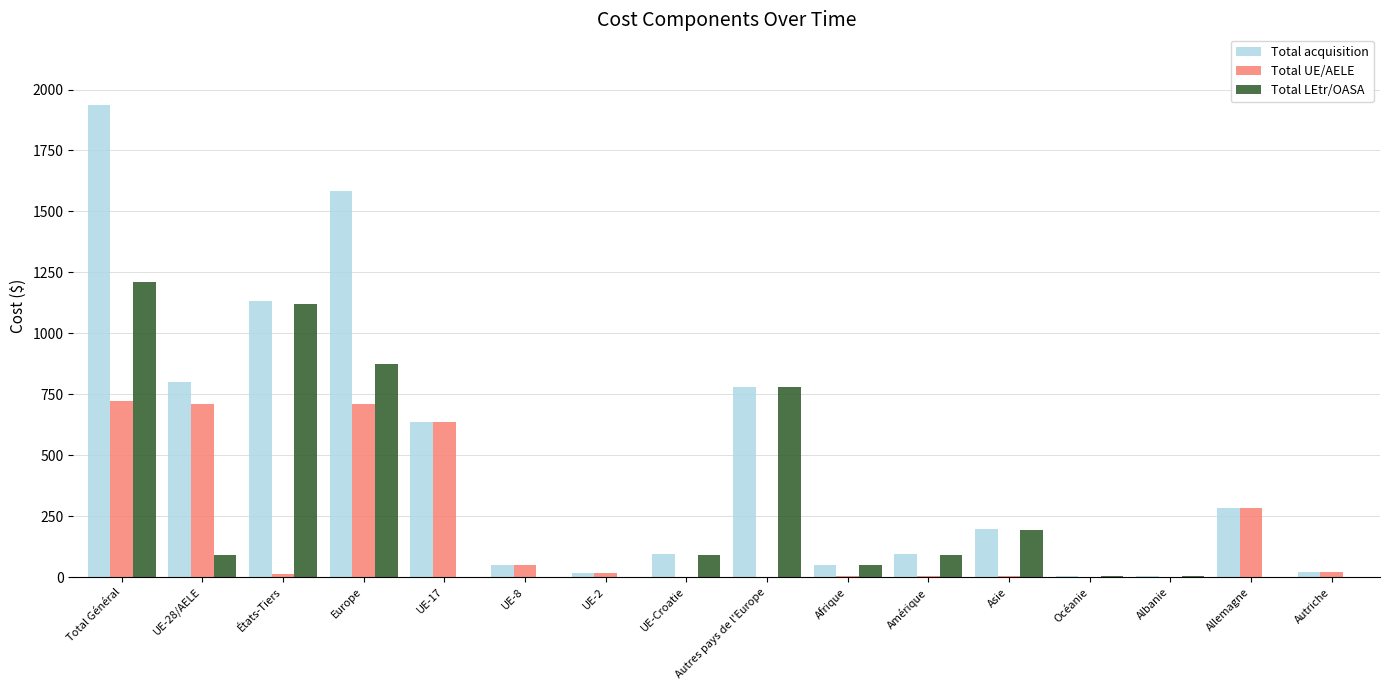

What are all the series names shown in the legend?

Total acquisition, Total UE/AELE, Total LEtr/OASA